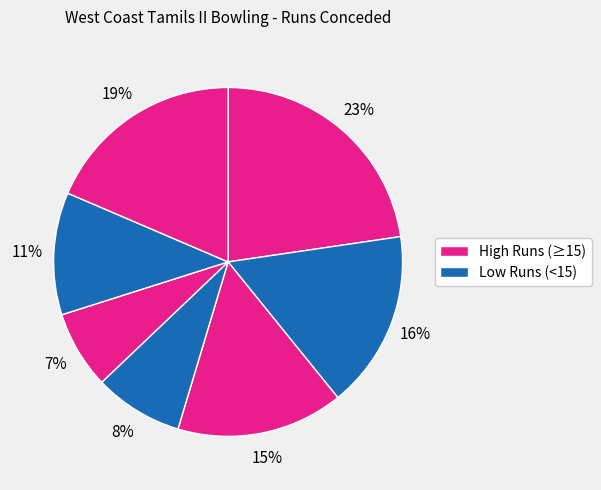

How many segments does this pie chart have?

7